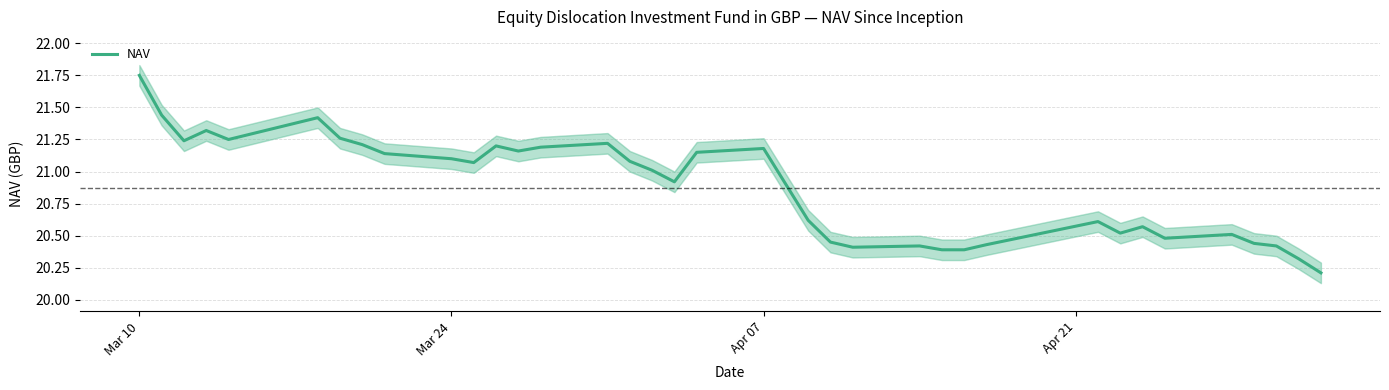

What is the lowest value of the NAV series?

20.2